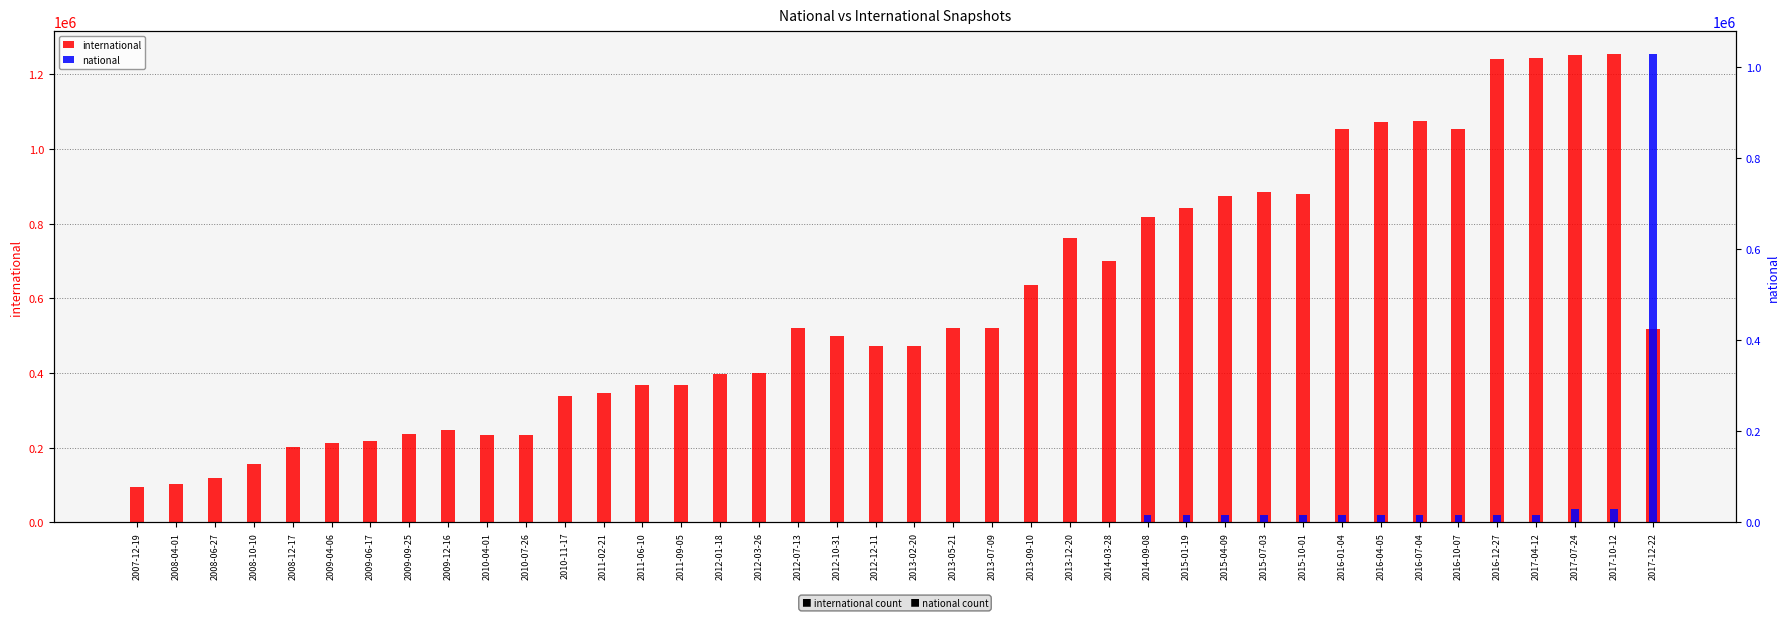

What is the spread (max minus min) of values at 2010-04-01?

233238